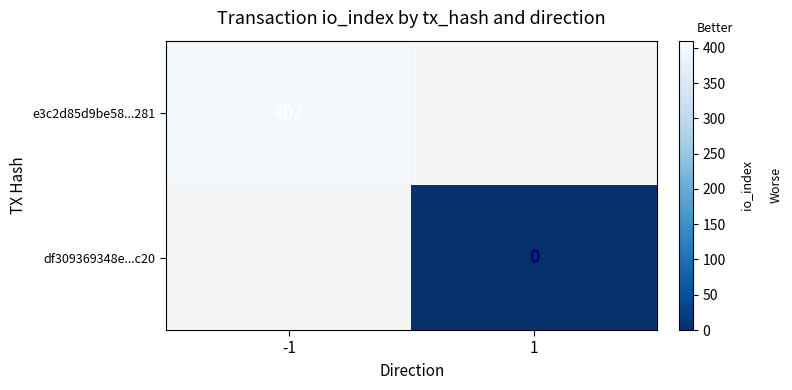

Is it true that e3c2d85d9be58...281 equals 115 at -1?

False